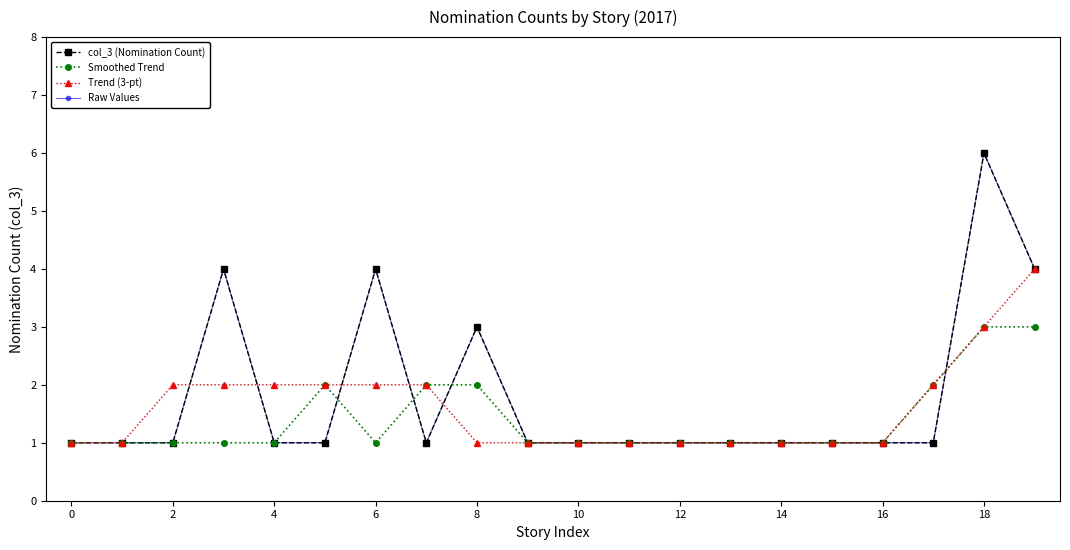

Does the chart have visible grid lines?

No